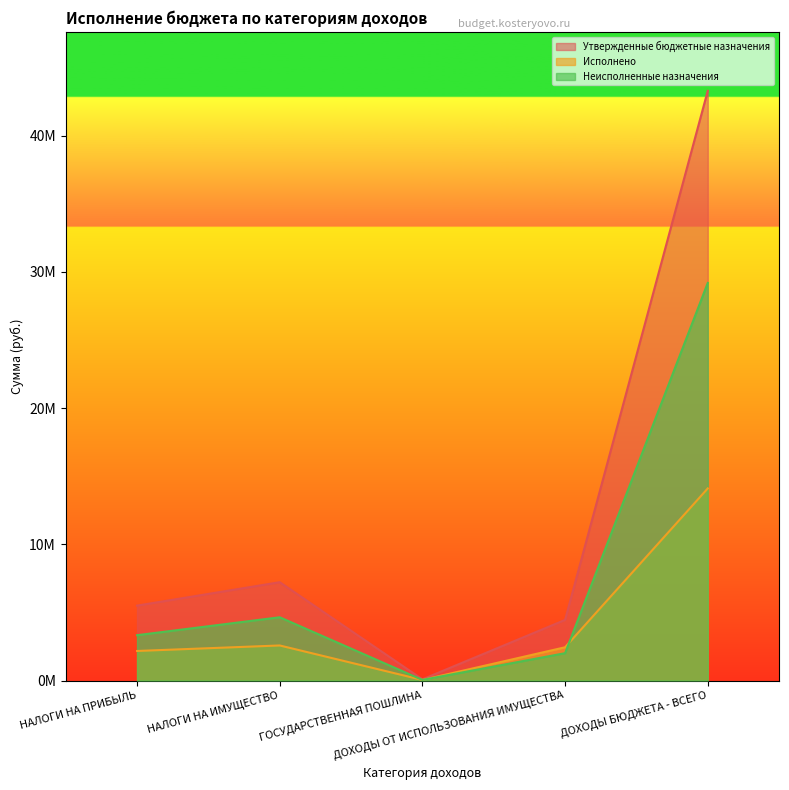

Is it true that Неисполненные назначения equals 1016660.5 at ДОХОДЫ ОТ ИСПОЛЬЗОВАНИЯ ИМУЩЕСТВА?

False